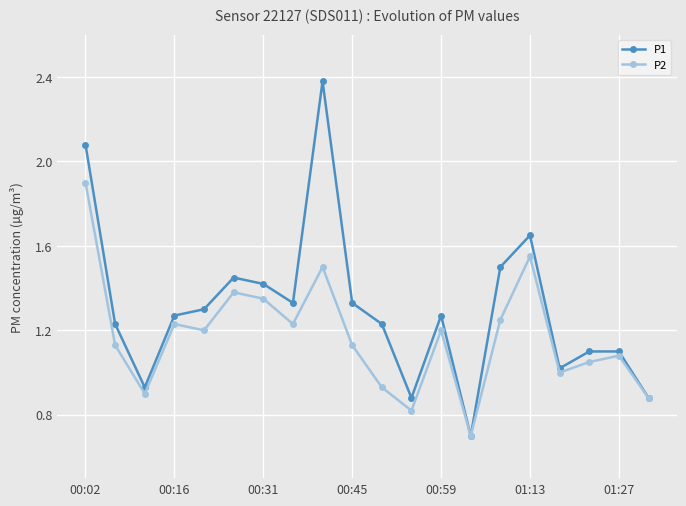

Rank the series by their average value, from lowest to highest.

P2, P1